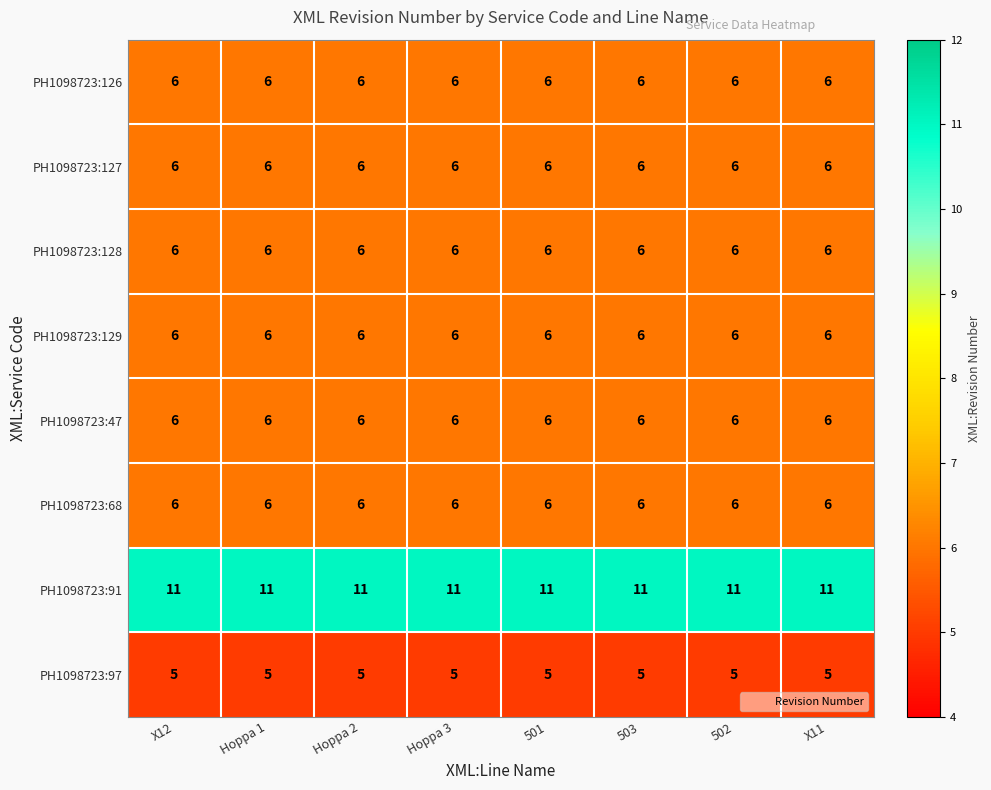

The value of PH1098723:127 at 503 is 6. True or false?

True